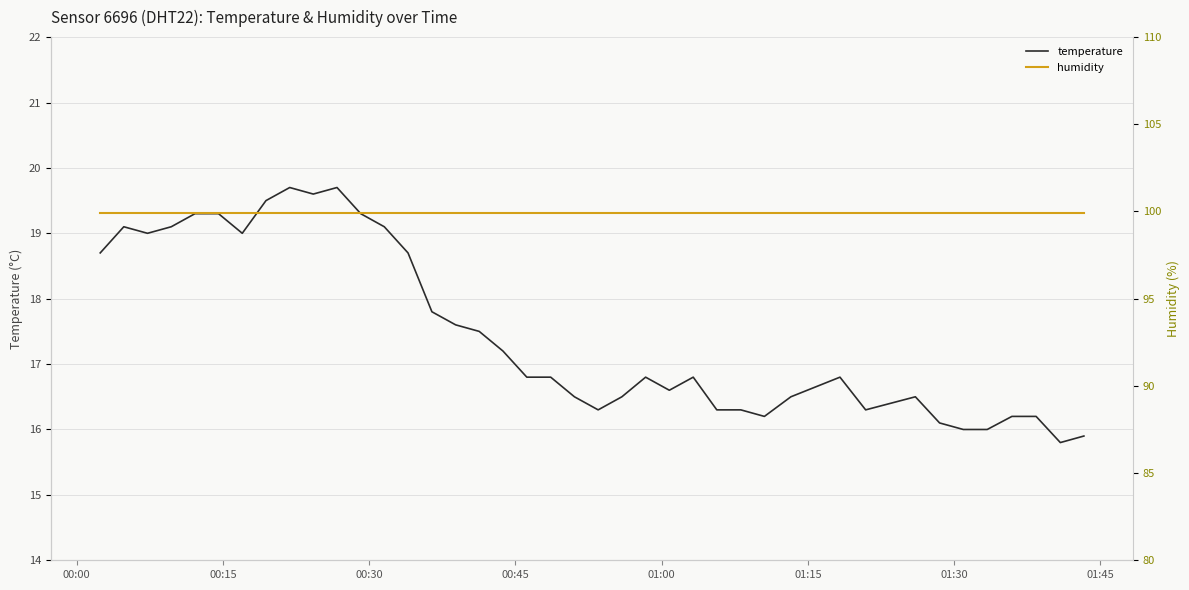

At how many categories does at least one series exceed 67?

40